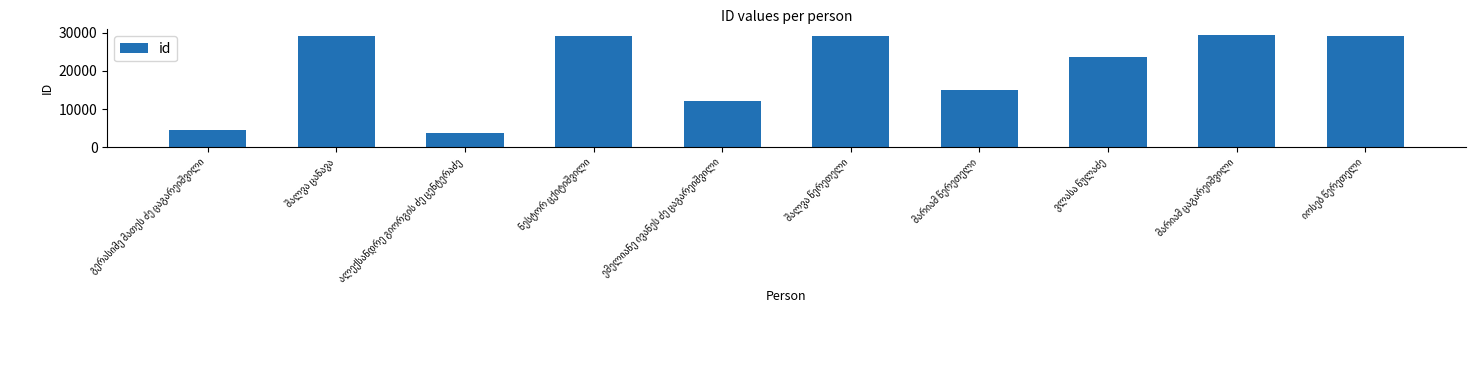

Are the bars horizontal?

No